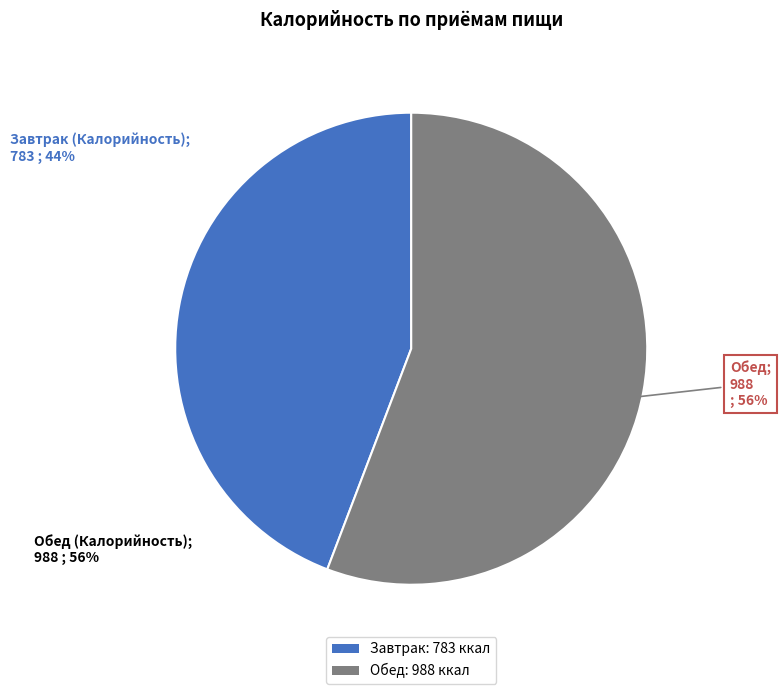

To the nearest percent, what is the difference between the largest and smallest slice percentages?

12%